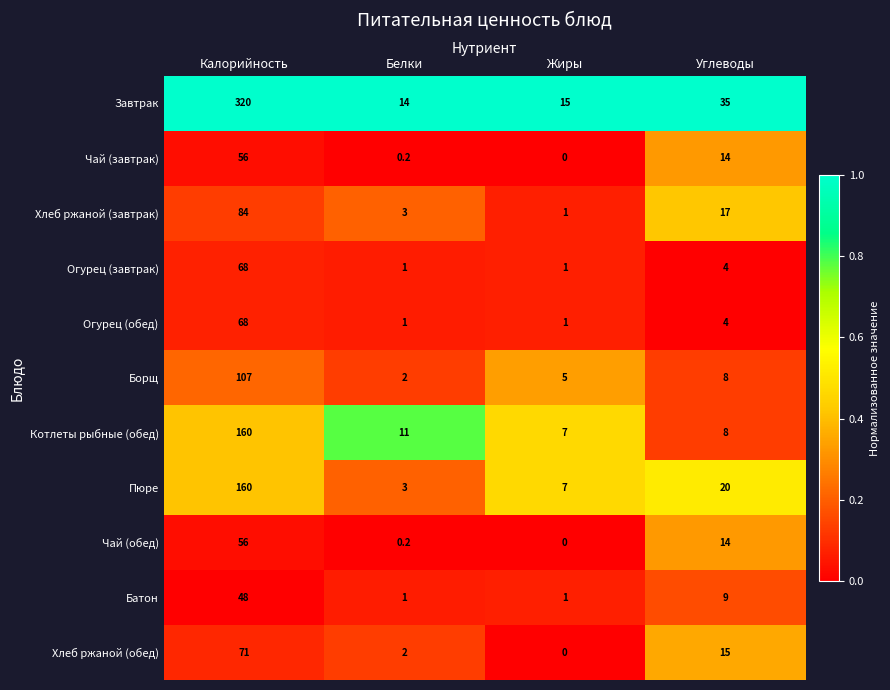

Which category has the highest value across all series?

Калорийность